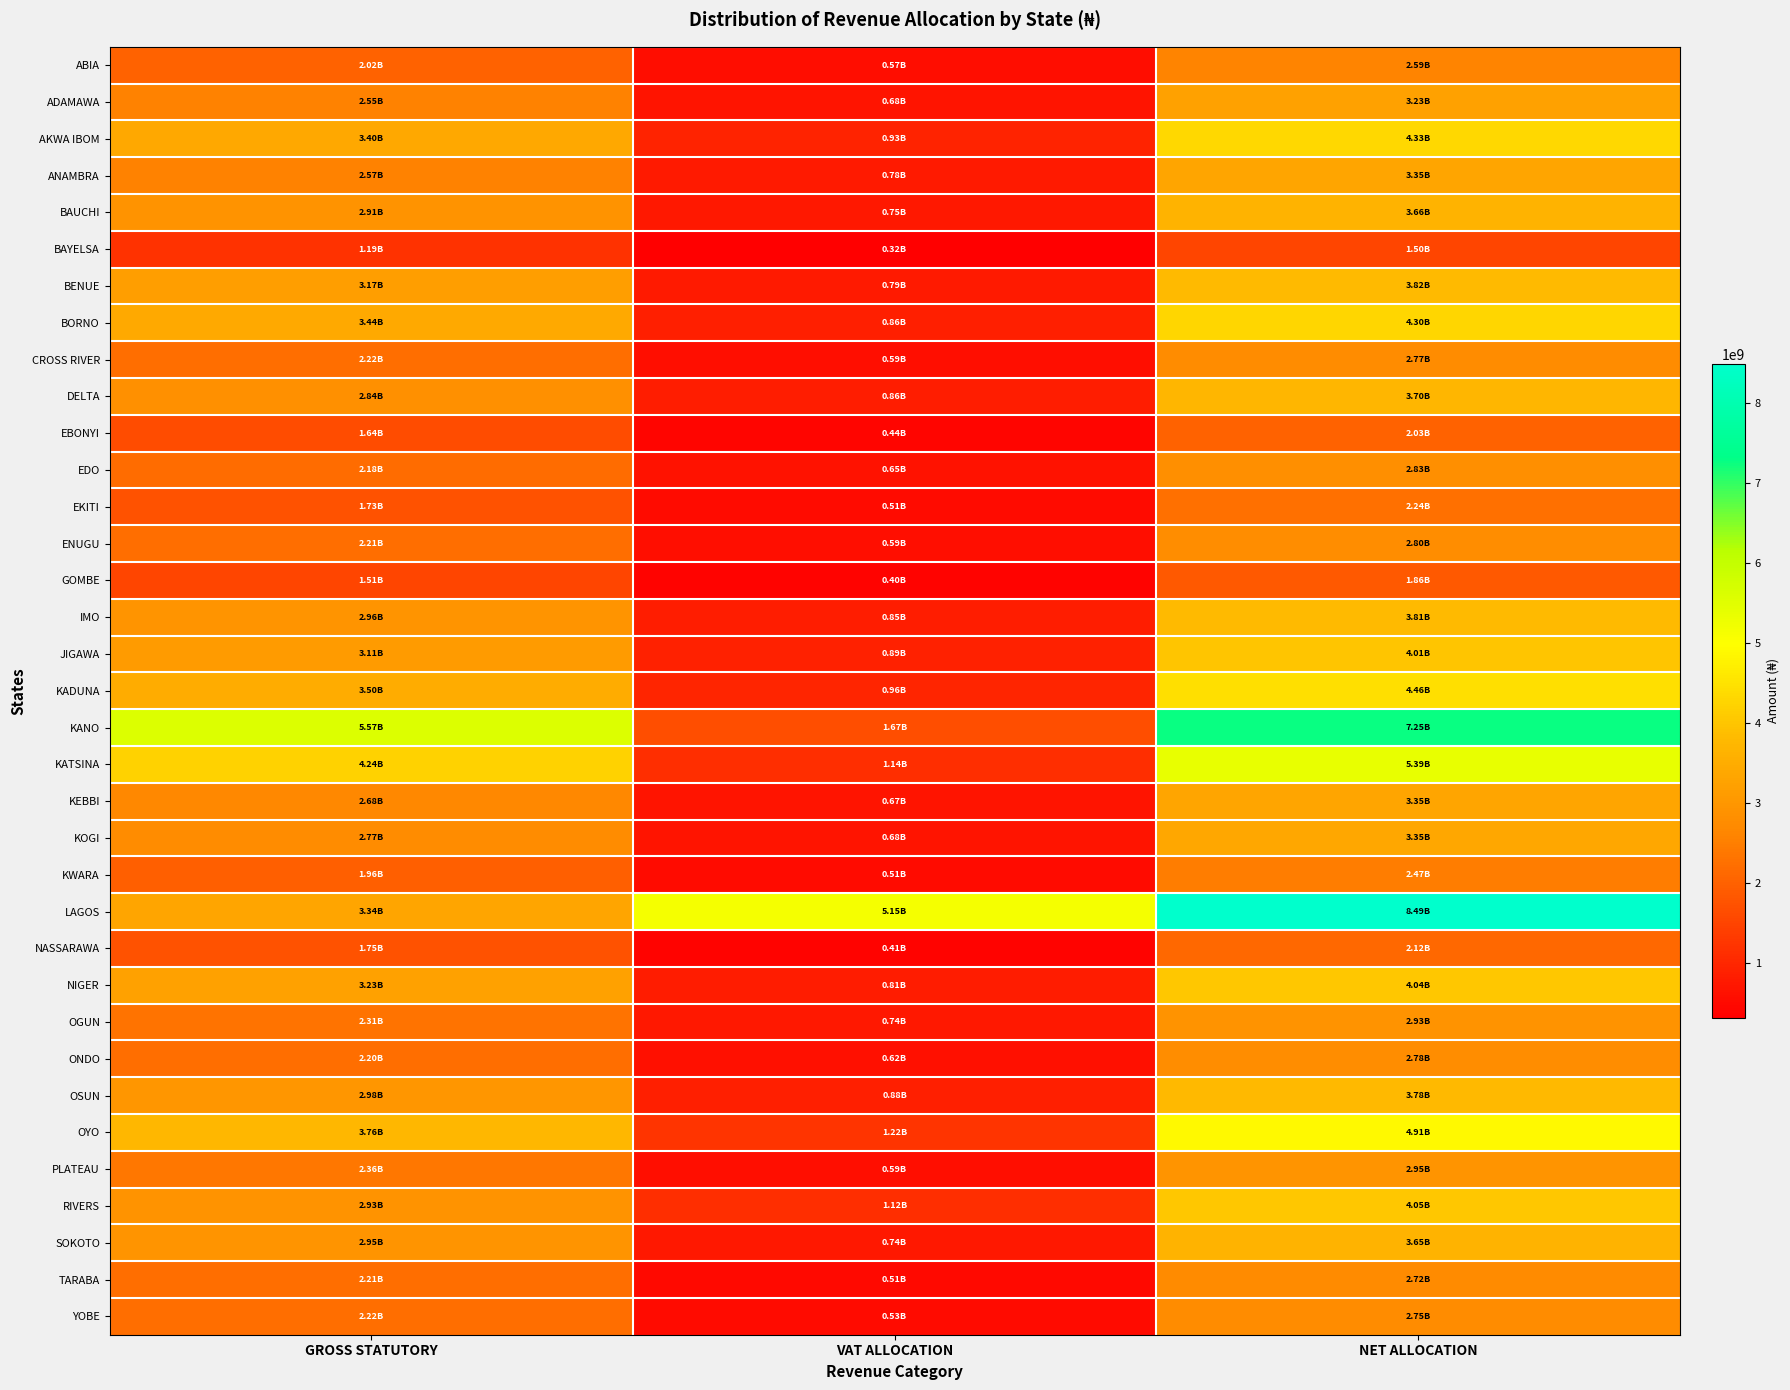

Which series has the largest total across all categories?

LAGOS